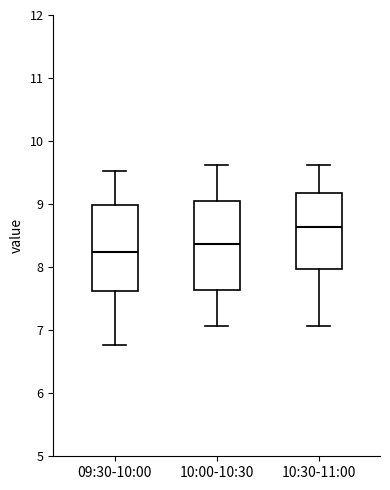

Reading left to right, read every box against the y-axis: the position of its median line, the range the box covers, and the ends of its whiskers. The values are not printed on the chart, so give them approximately, as read against the axis.

09:30-10:00: median 8.2, box 7.6 to 9.0, whiskers 6.8 to 9.5
10:00-10:30: median 8.4, box 7.6 to 9.1, whiskers 7.1 to 9.6
10:30-11:00: median 8.6, box 8.0 to 9.2, whiskers 7.1 to 9.6